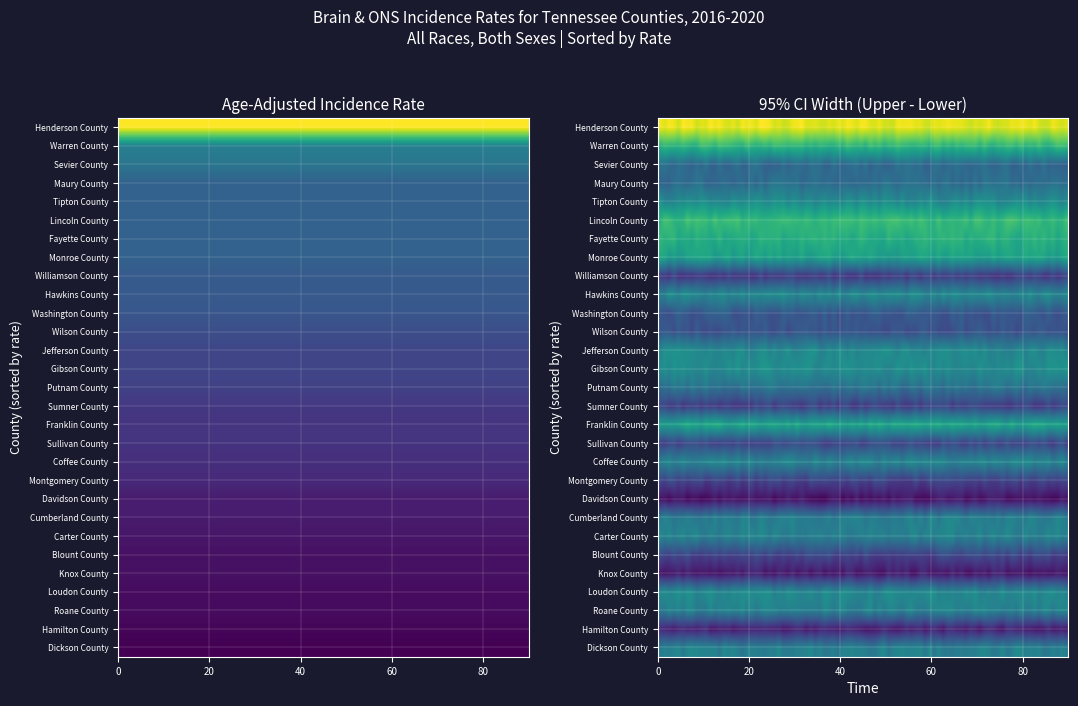

What is the difference between the maximum and minimum values in the Cumberland County series?

6.1